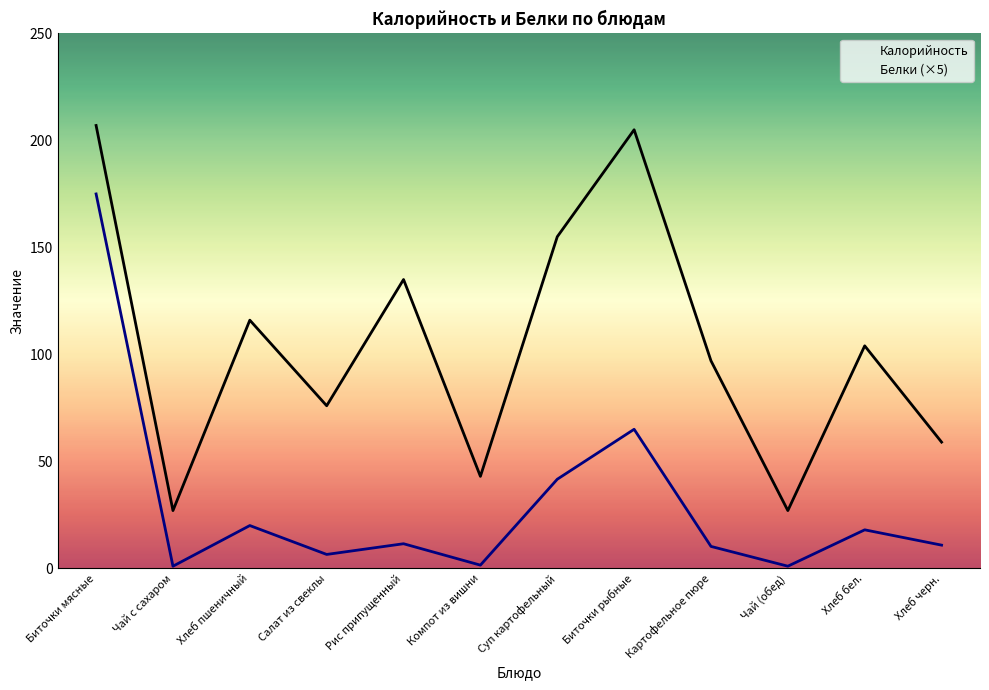

What is the average value of the Белки (×5) series?

30.2